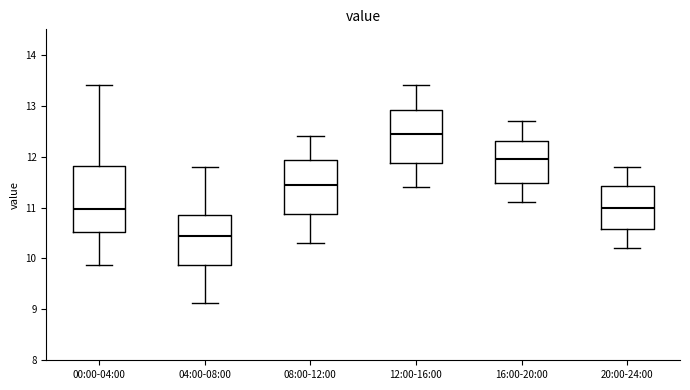

Which box has the highest median line?

12:00-16:00